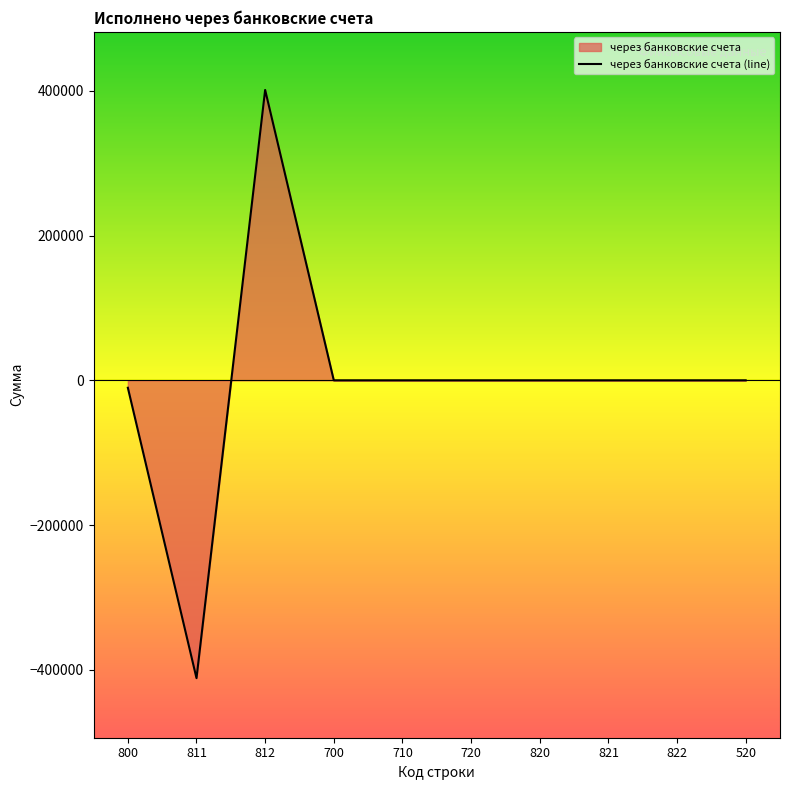

At which label is the value closest to -5144?

700